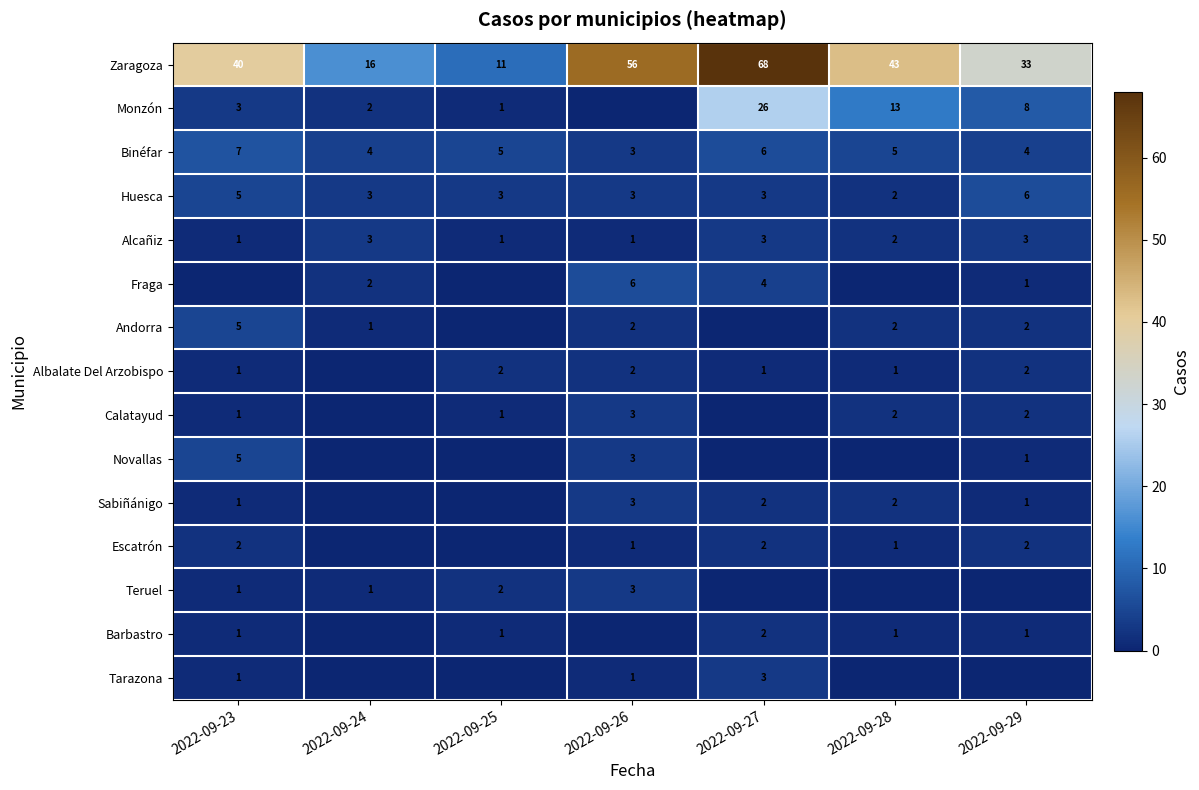

How many categories are shown in the chart?

7